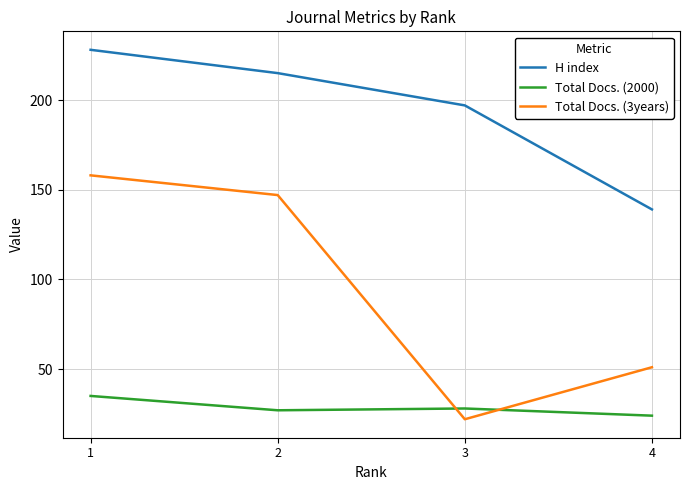

Between 1 and 4, which series saw the biggest shift?

Total Docs. (3years)